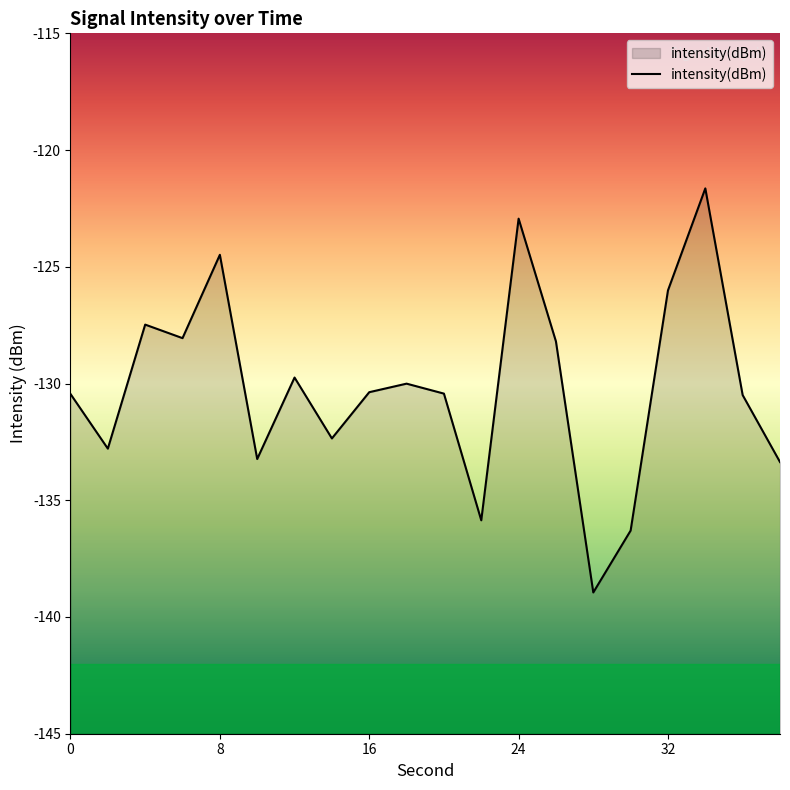

Read the value at 8.

-124.5